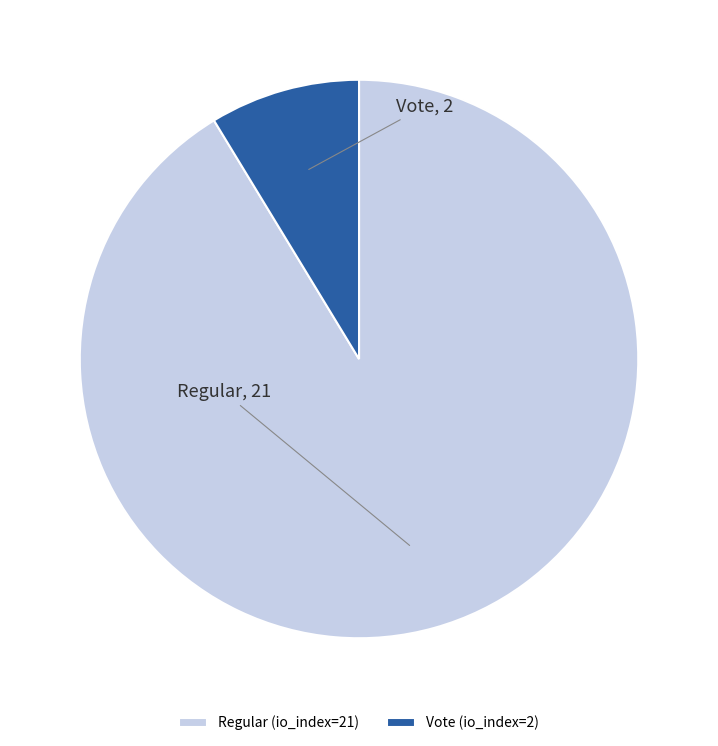

Which category accounts for the majority?

Regular (io_index=21)